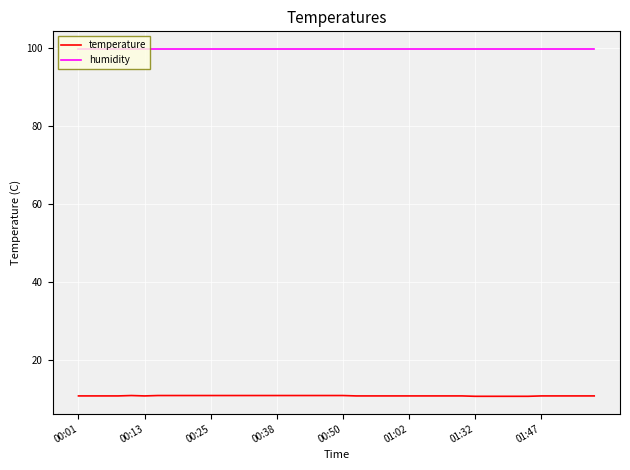

True or false: humidity and temperature intersect in this chart.

False